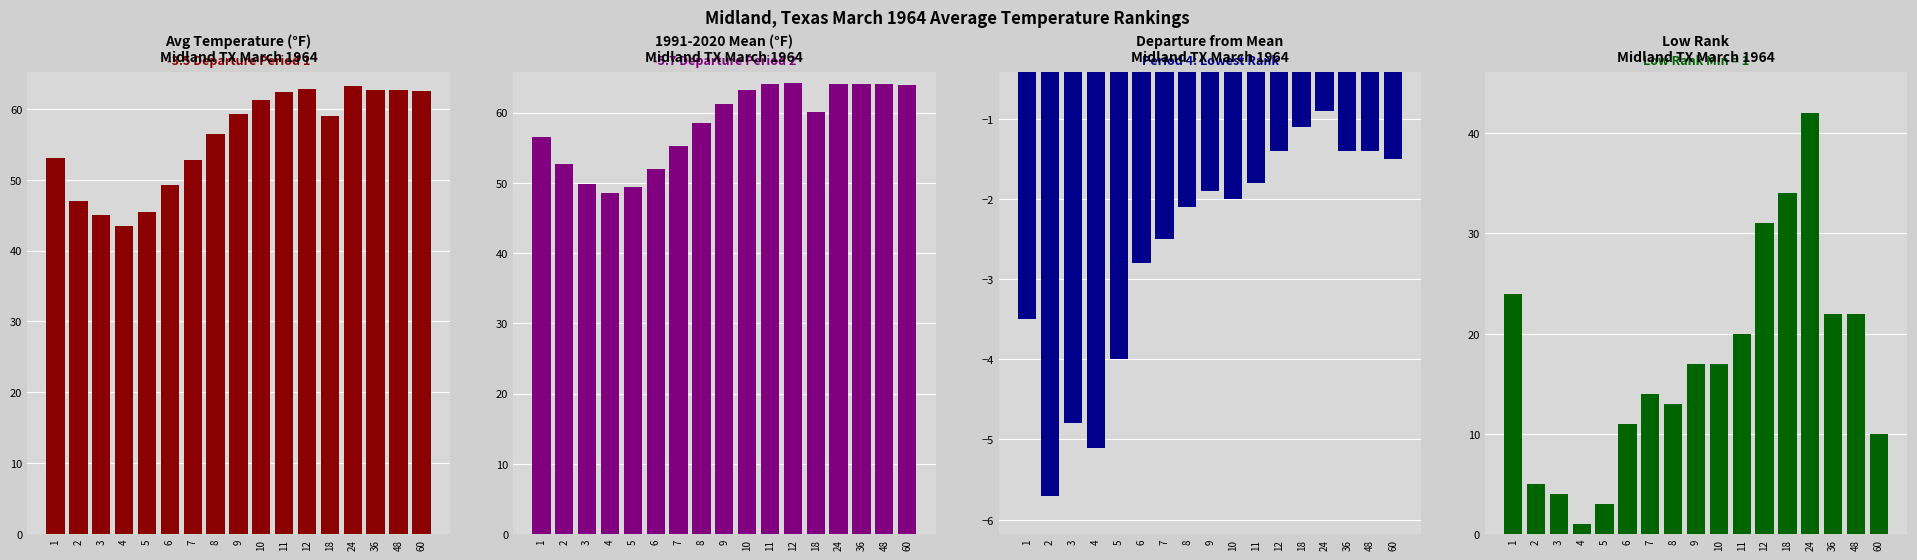

What is the value of the Value bar at the 10th from the left?

61.2